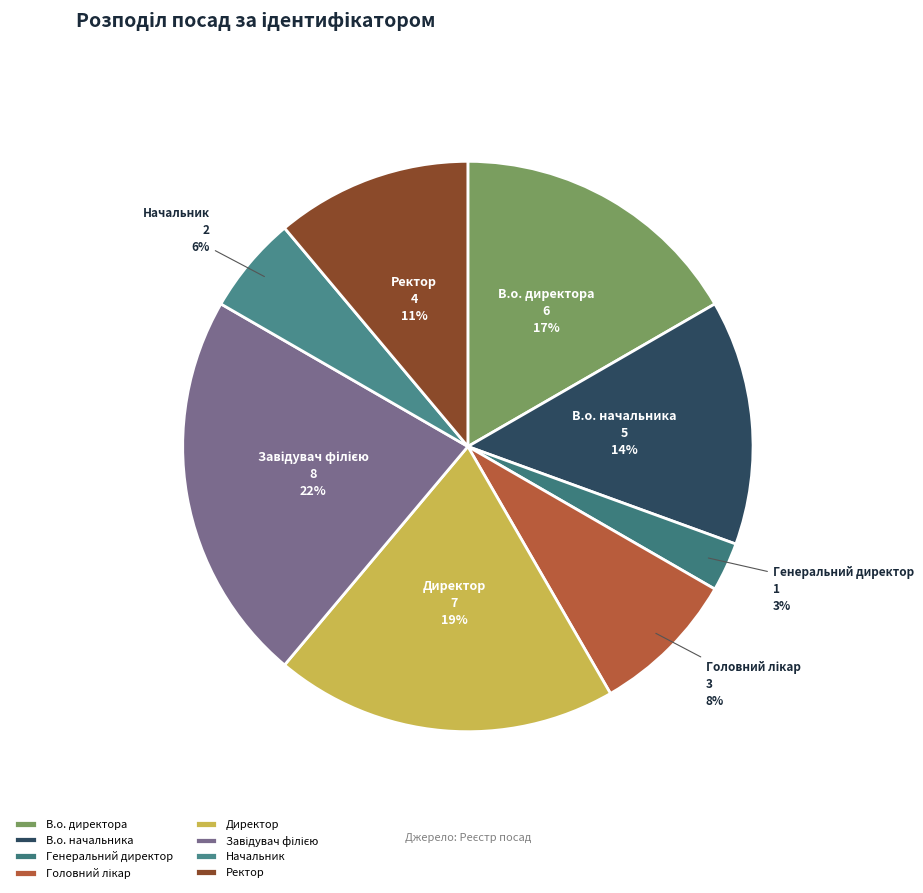

What is the smallest slice in the pie chart?

Генеральний директор